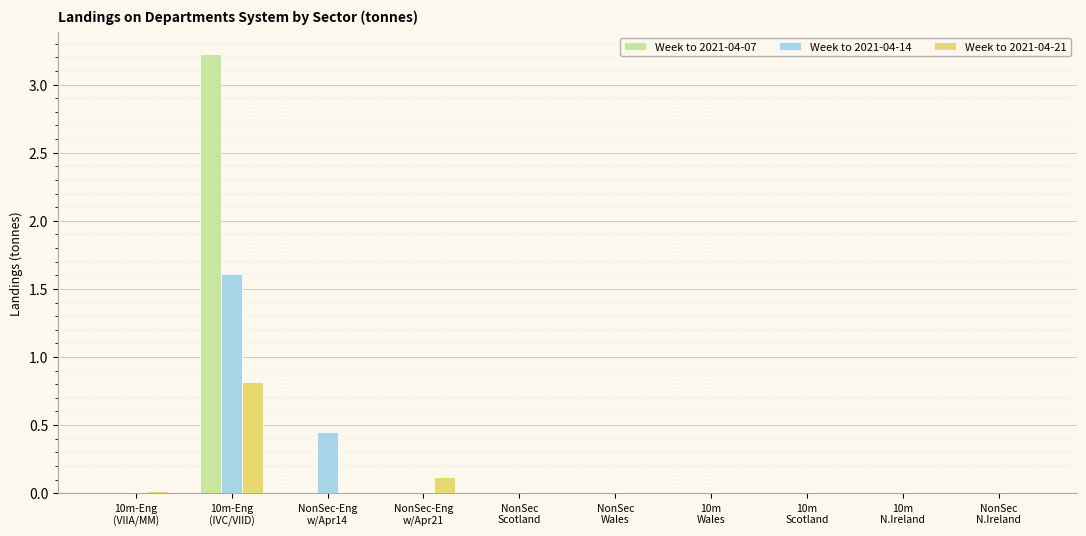

How many data points does each series have?

10